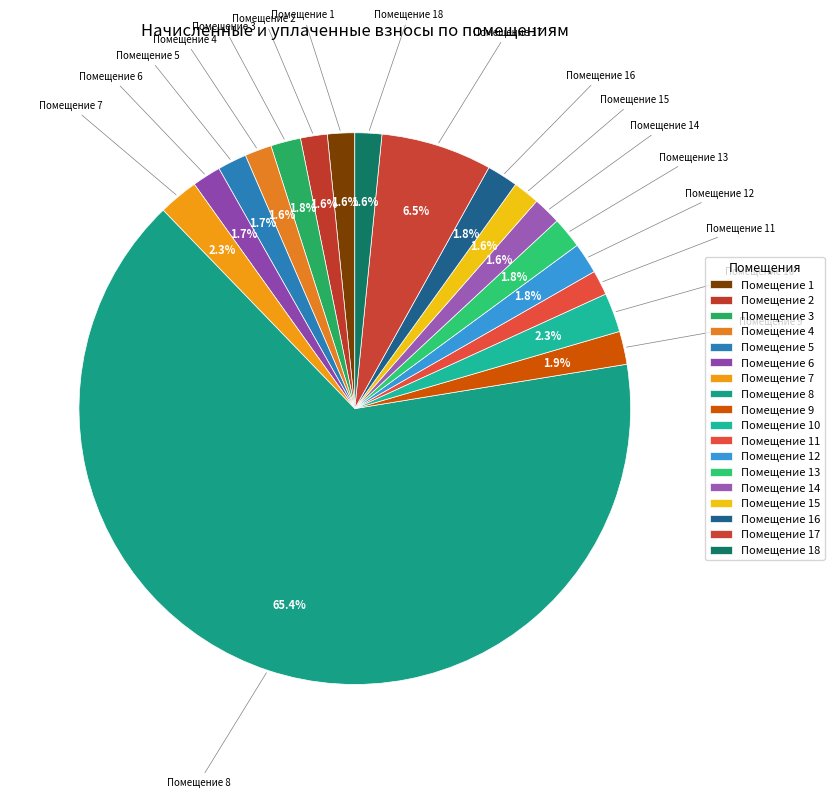

How many segments does this pie chart have?

18